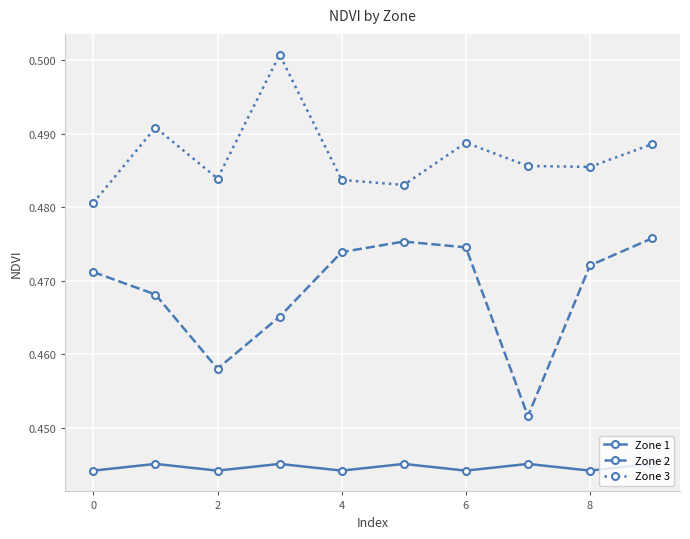

True or false: Zone 3 and Zone 2 intersect in this chart.

False